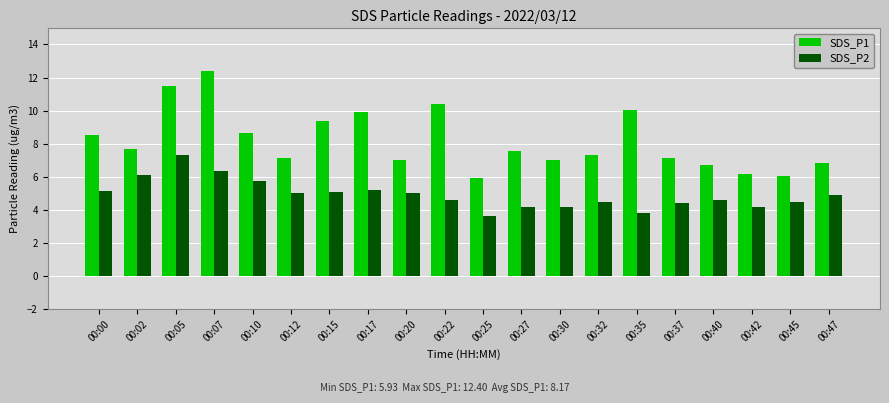

Rank the series at 00:00 from highest to lowest value.

SDS_P1, SDS_P2